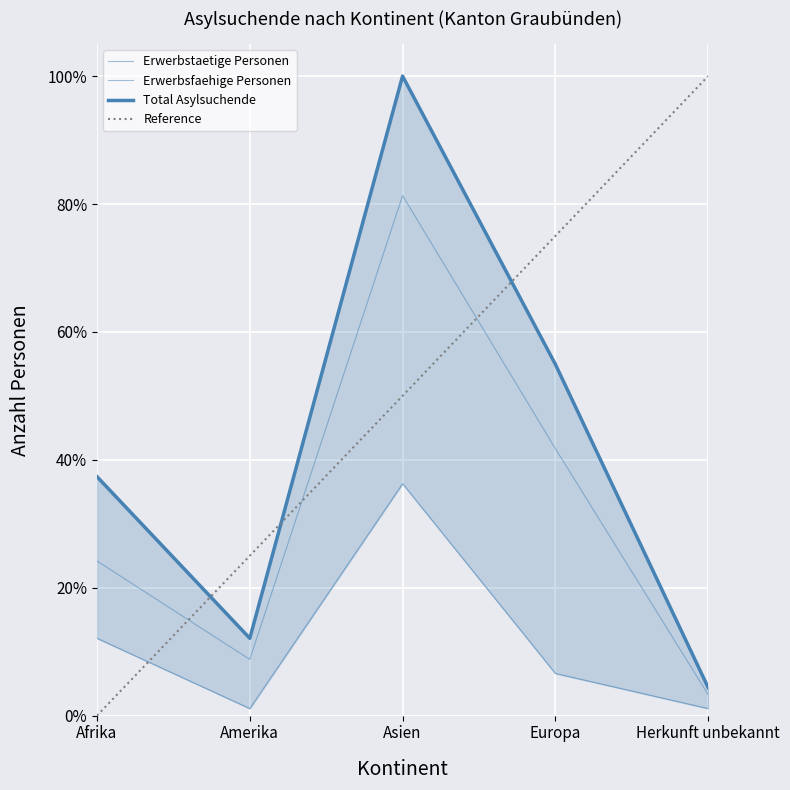

Rank the series by their average value, from highest to lowest.

Total Asylsuchende, Erwerbsfaehige Personen, Erwerbstaetige Personen